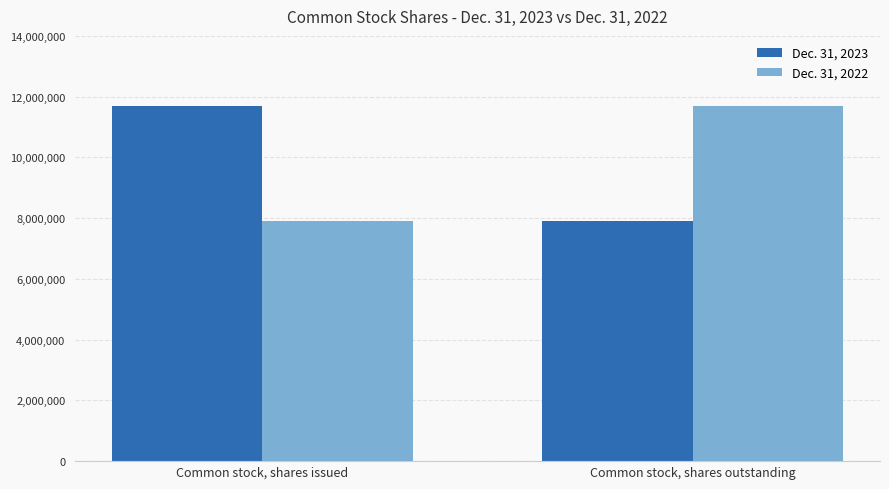

True or false: Dec. 31, 2022 has a value of 6896751 at Common stock, shares outstanding.

False